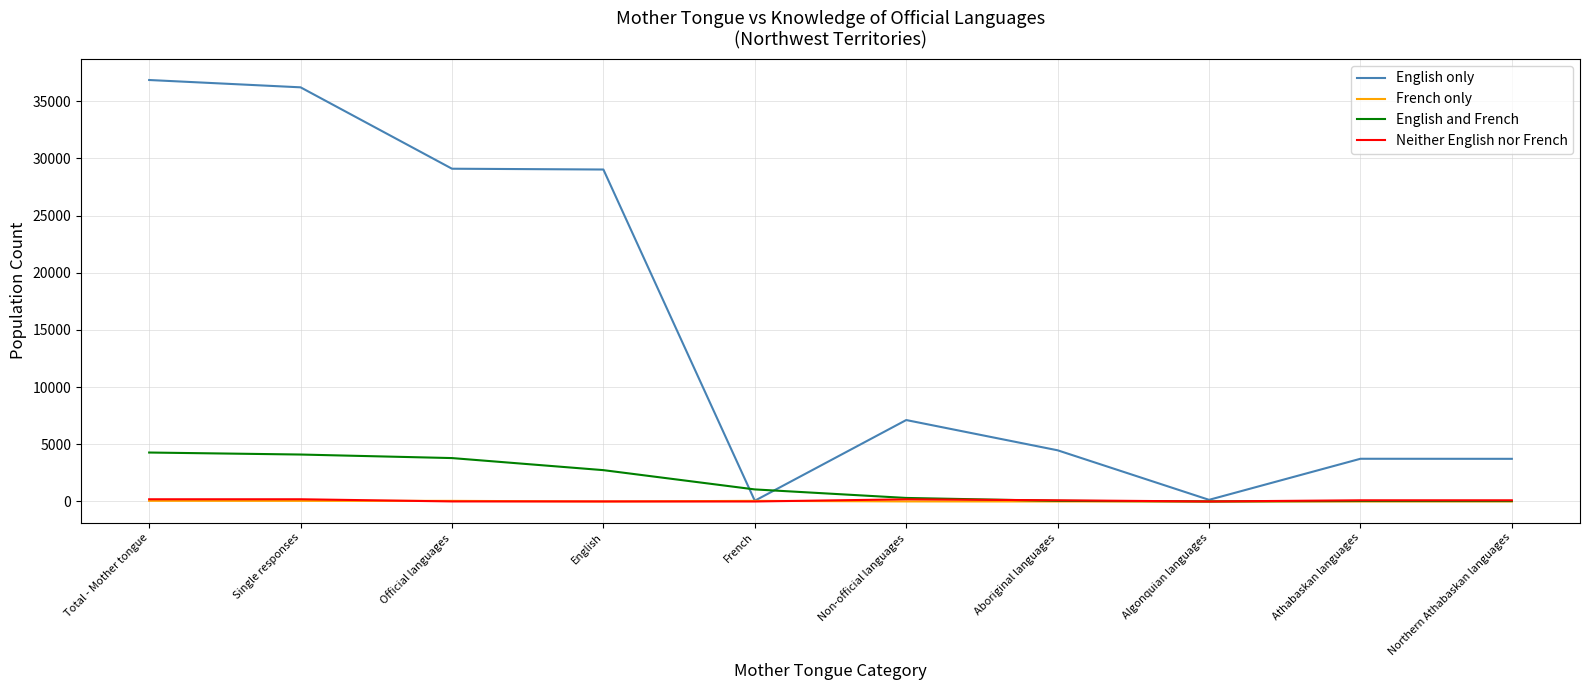

What is the maximum value shown in the chart?

36845